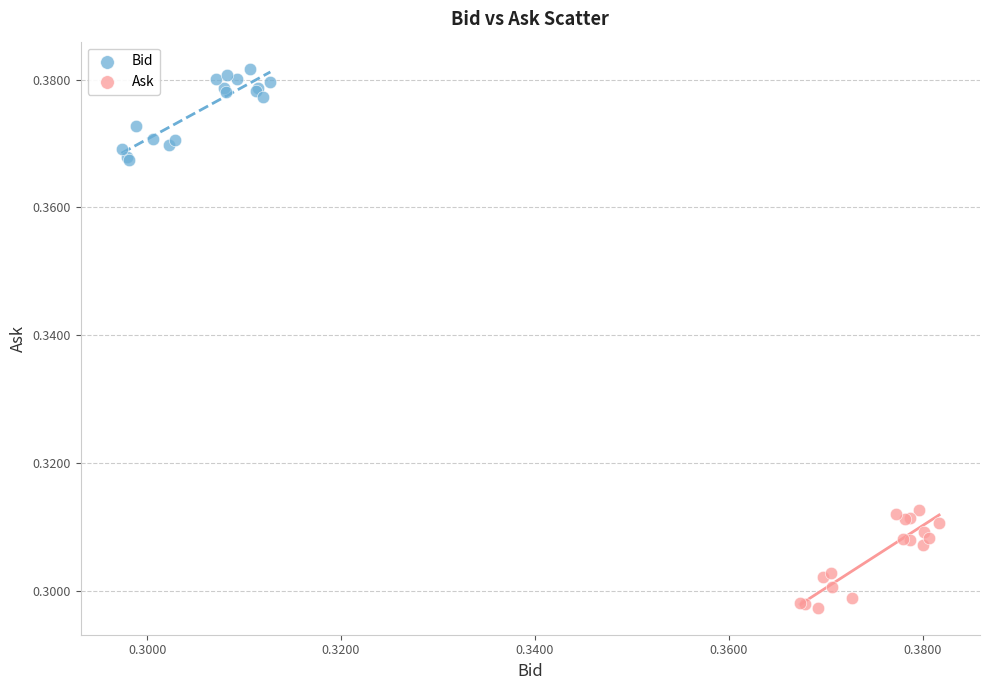

Which series contains the lowest Y value?

Ask